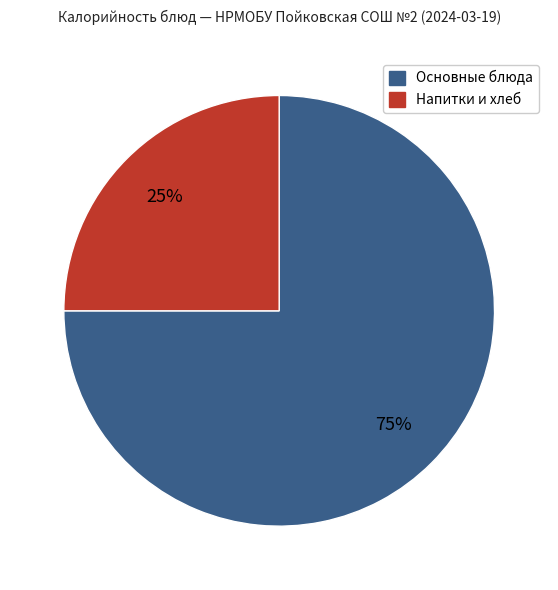

Is there a majority slice in this chart?

Yes